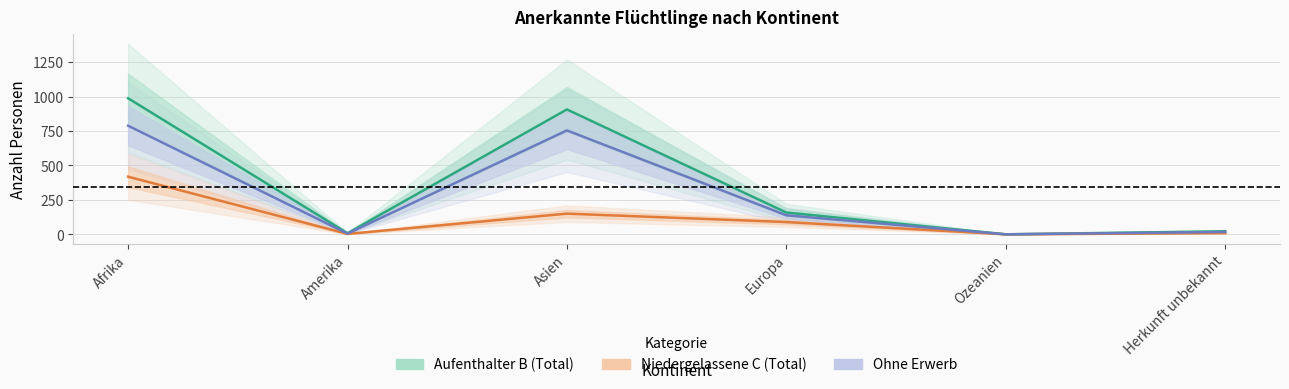

True or false: Ohne Erwerb and Aufenthalter B (Total) cross at least once.

False